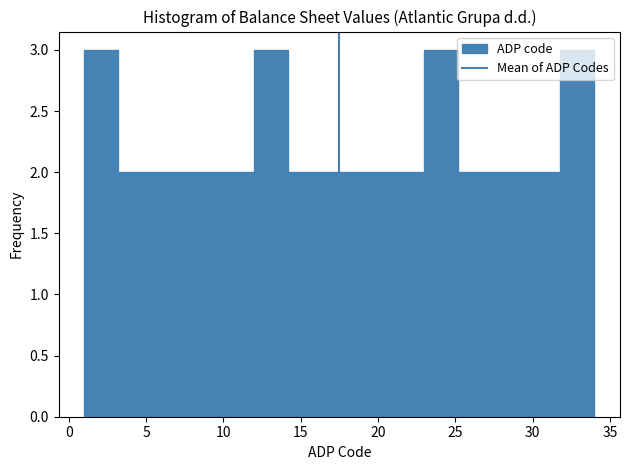

Reading left to right, transcribe this chart: for each bar, give the range it covers on the x-axis and its height. Neither the bar edges nor the heights are printed on the chart, so give them approximately, as read against the axes.

1.0 to 3.2: 3
3.2 to 5.4: 2
5.4 to 7.6: 2
7.6 to 9.8: 2
9.8 to 12.0: 2
12.0 to 14.2: 3
14.2 to 16.4: 2
16.4 to 18.6: 2
18.6 to 20.8: 2
20.8 to 23.0: 2
23.0 to 25.2: 3
25.2 to 27.4: 2
27.4 to 29.6: 2
29.6 to 31.8: 2
31.8 to 34.0: 3